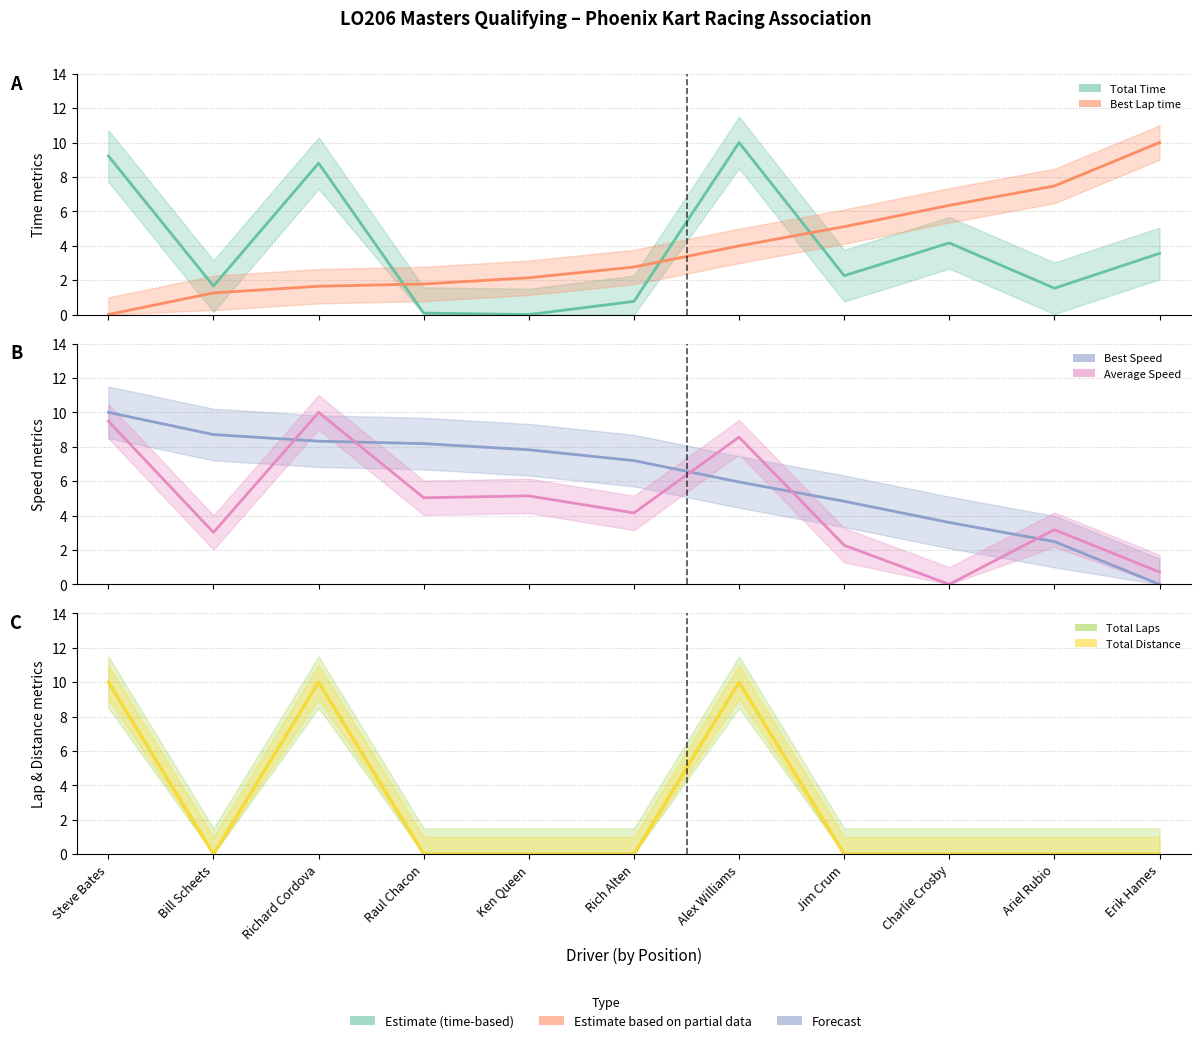

Which has a higher value, Ariel Rubio or Richard Cordova?

Richard Cordova